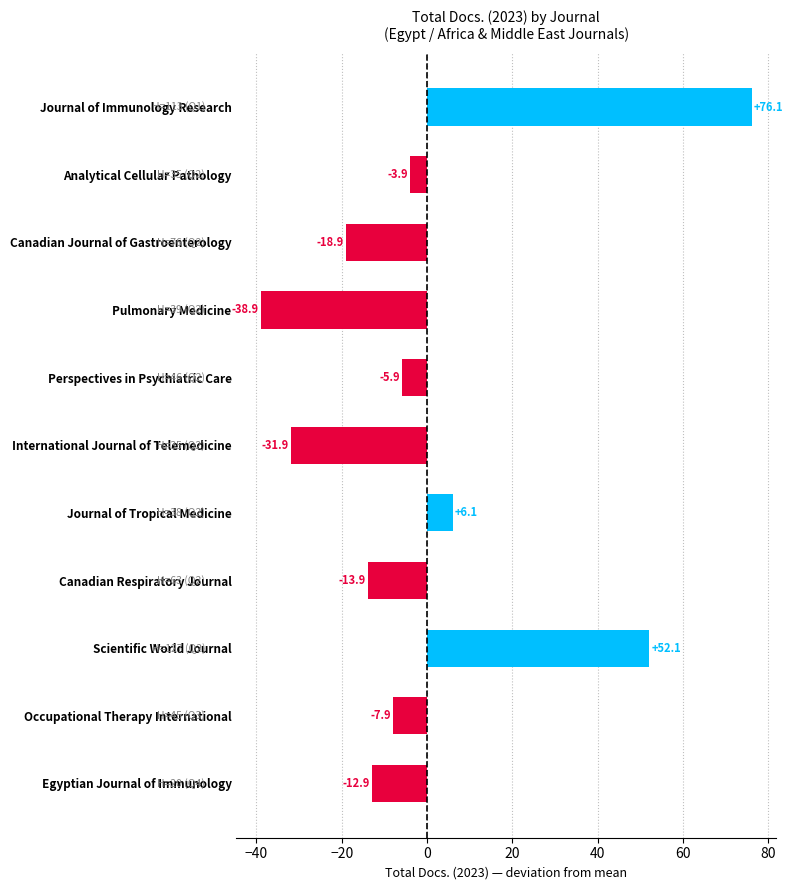

Read the value at International Journal of Telemedicine.

-31.9